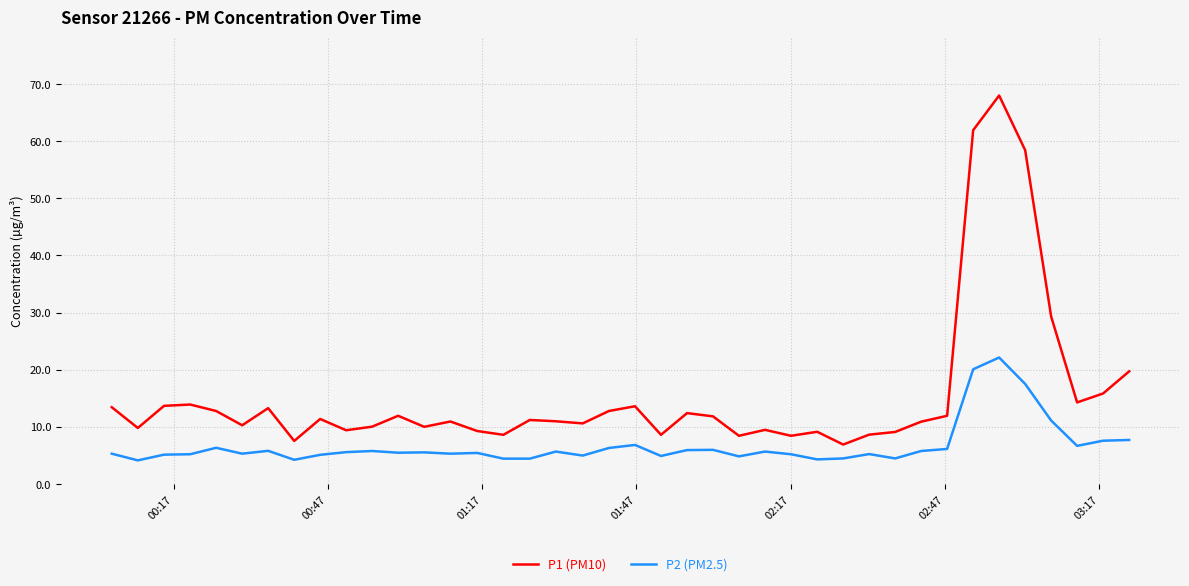

Which series has the largest total across all categories?

P1 (PM10)